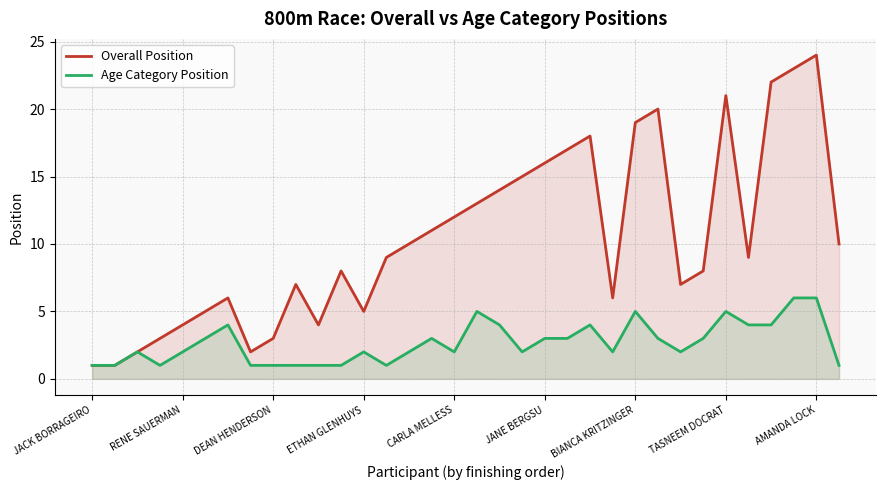

Which category has the highest value in the Overall Position series?

AMANDA LOCK